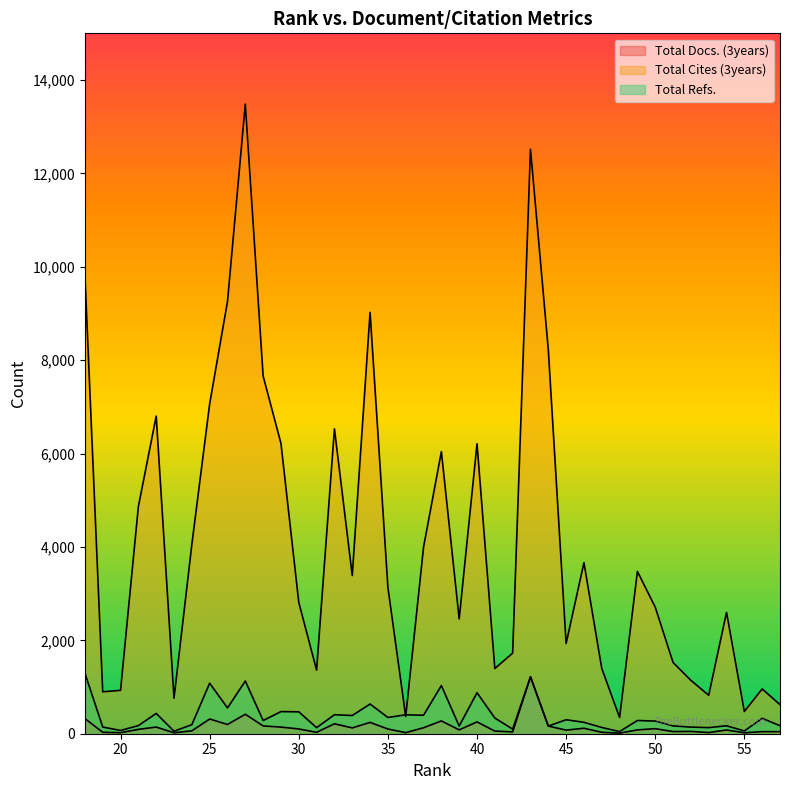

Which category has the highest value in the Total Refs. series?

18